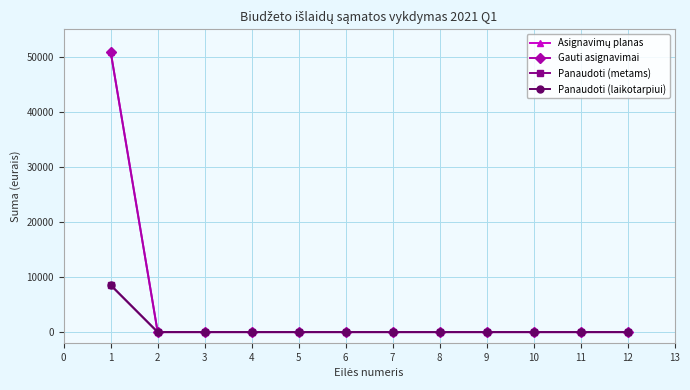

Does the chart have visible grid lines?

Yes